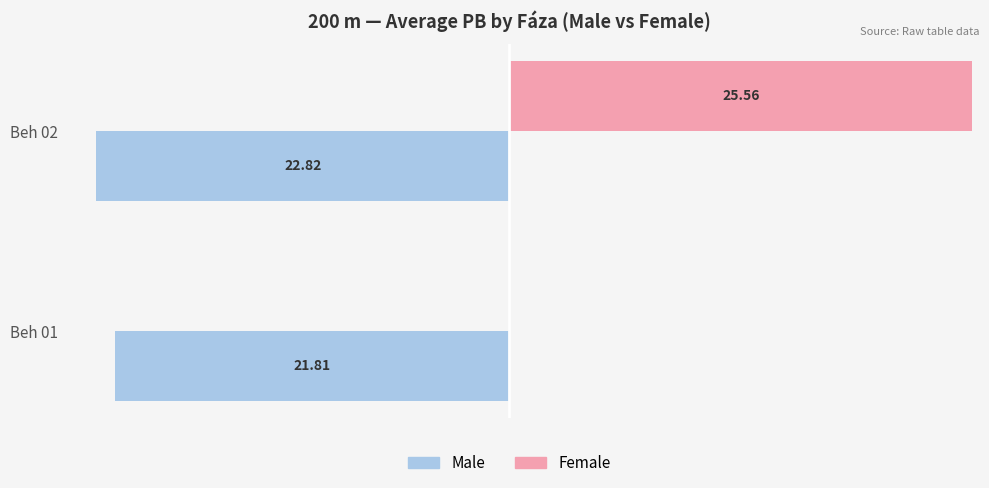

What are all the series names shown in the legend?

Male, Female